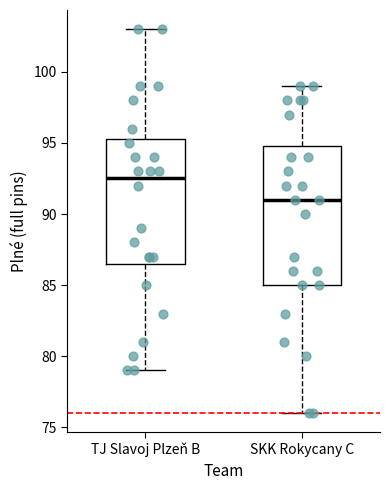

Which box is the tallest, from its lower edge to its upper edge?

SKK Rokycany C